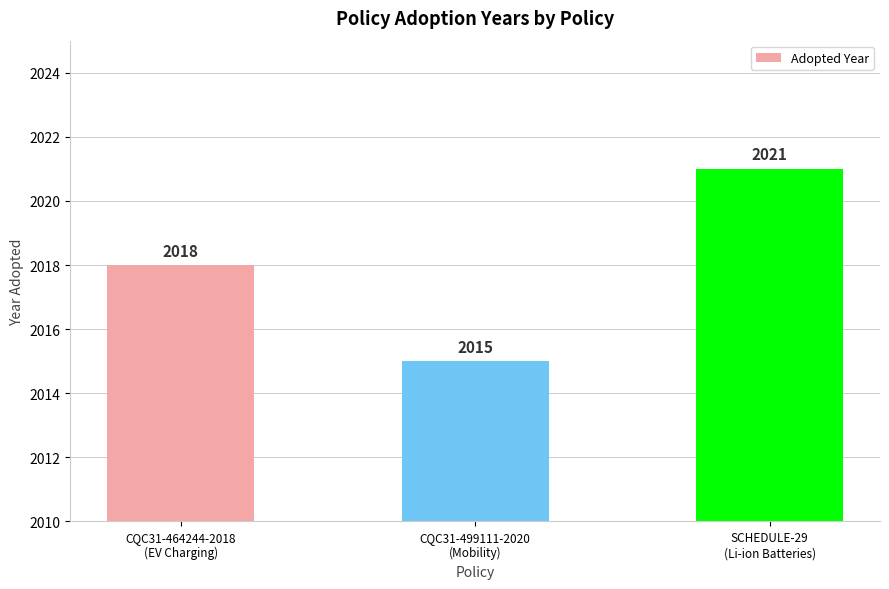

Reading left to right, list all the values displayed in this chart.

CQC31-464244-2018
(EV Charging)=2018	CQC31-499111-2020
(Mobility)=2015	SCHEDULE-29
(Li-ion Batteries)=2021